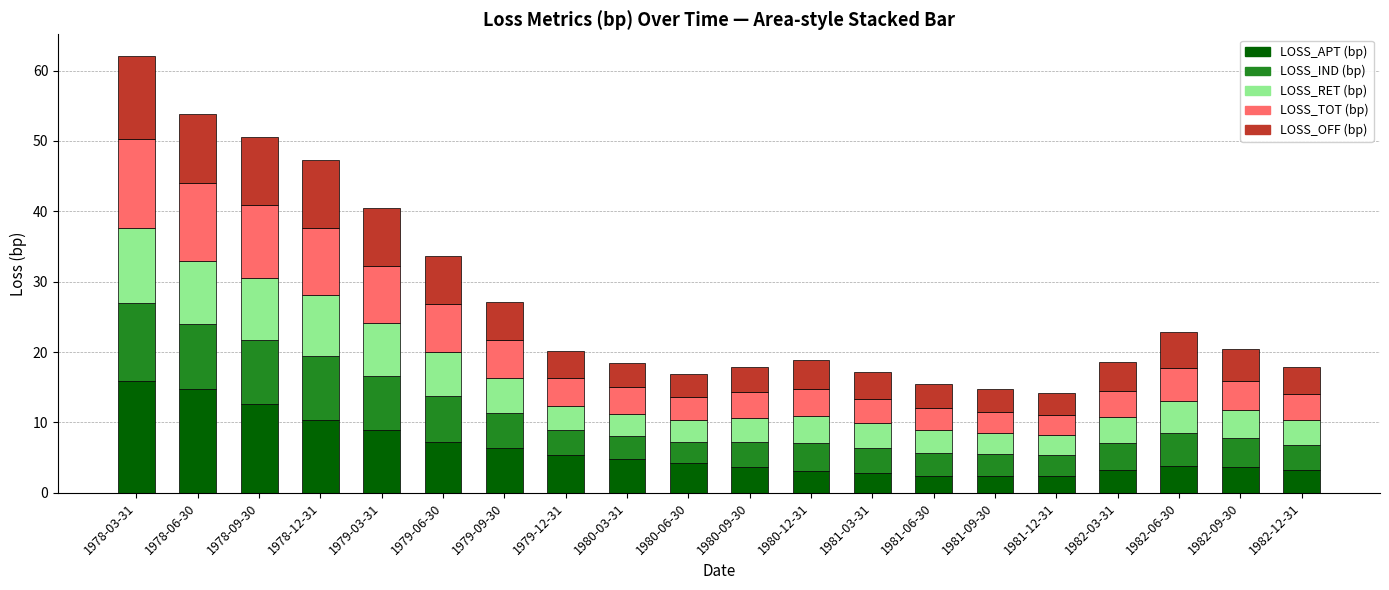

Does the chart contain stacked bars?

Yes